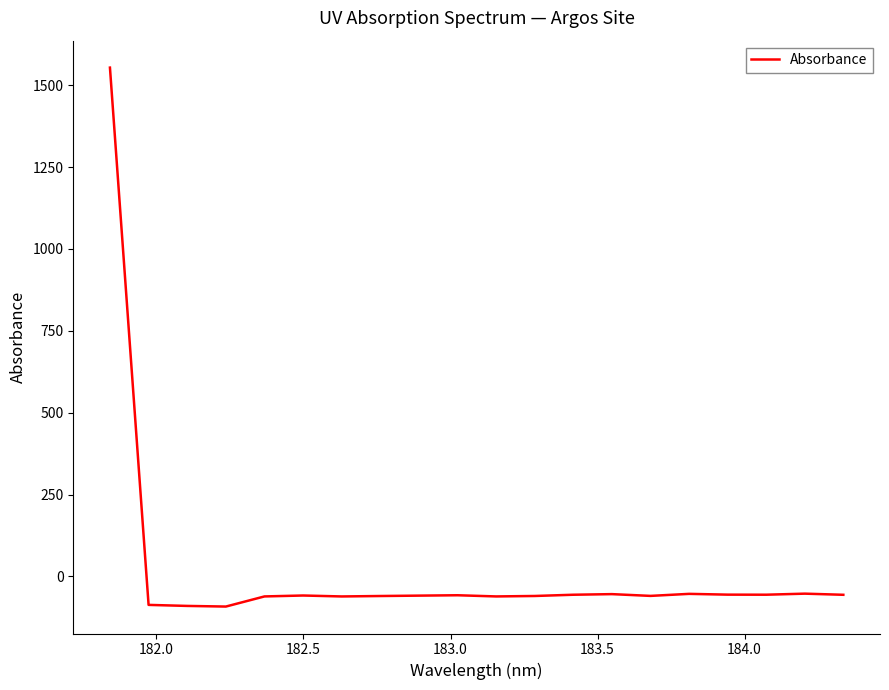

What is the maximum value shown in the chart?

1553.8